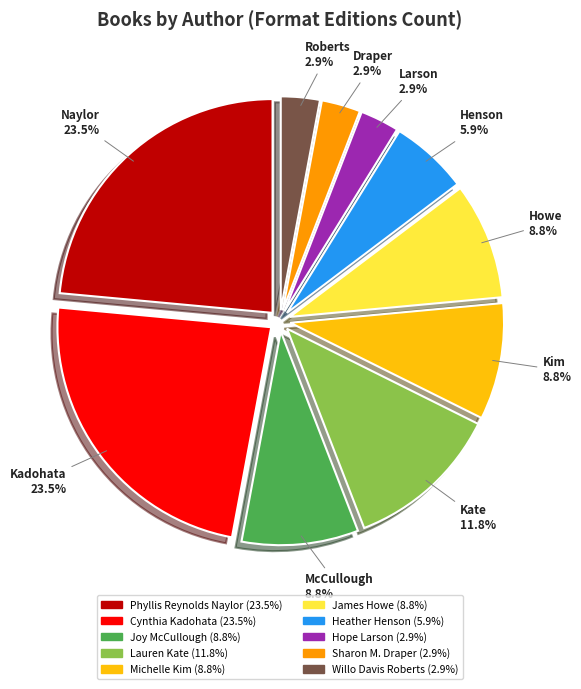

What is the total percentage of Phyllis Reynolds Naylor and Joy McCullough?

32.4%